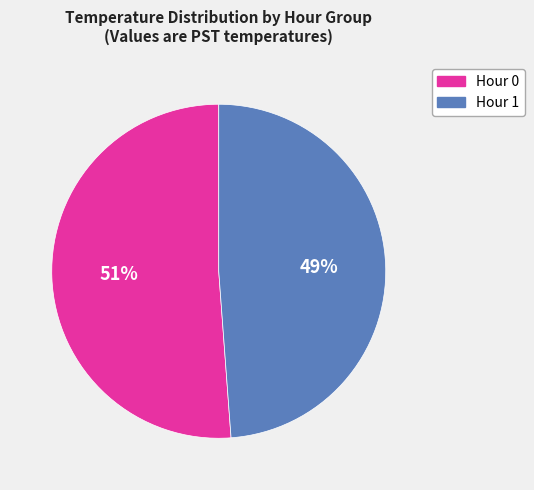

Is the sum of Hour 1 and Hour 0 greater than half?

Yes